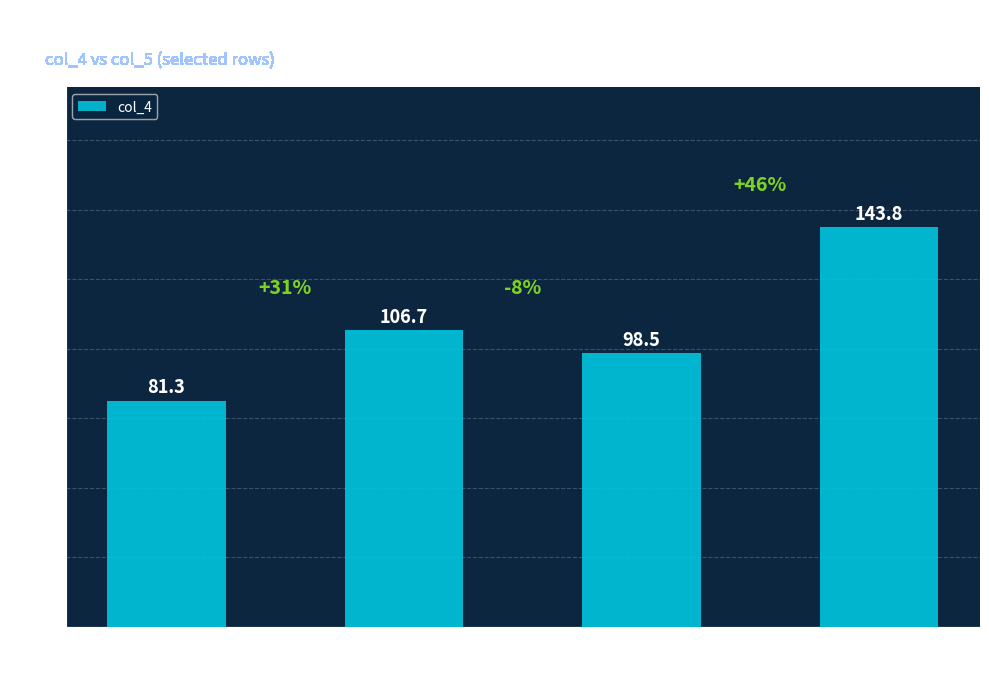

Where does the data first go above 106?

Group
16